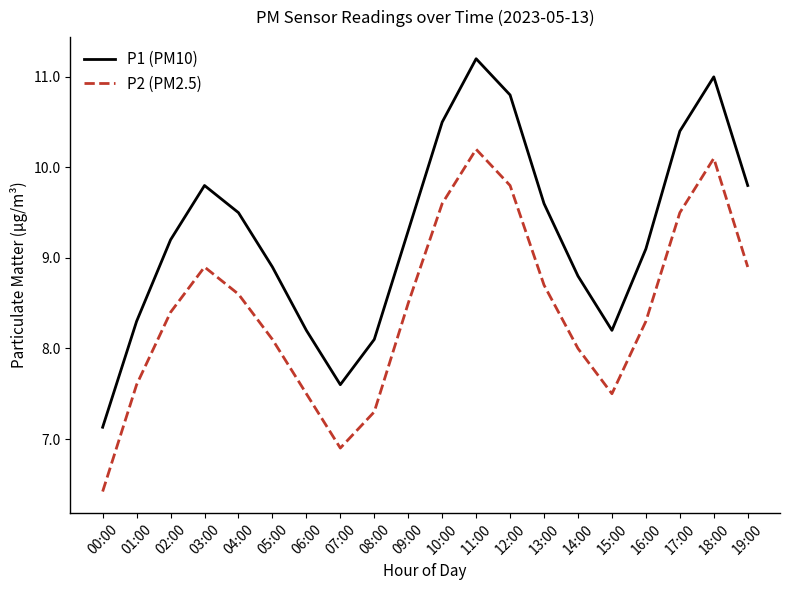

What is the difference between the second highest and second lowest values in the P2 (PM2.5) series?

3.2